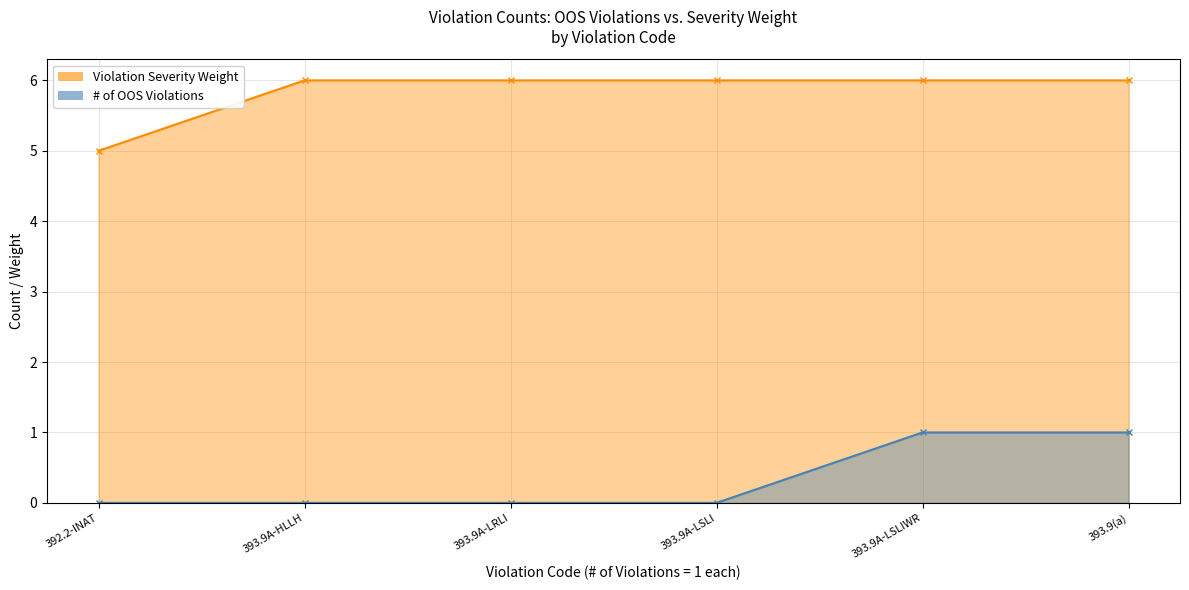

What position from the right is 393.9(a)?

1